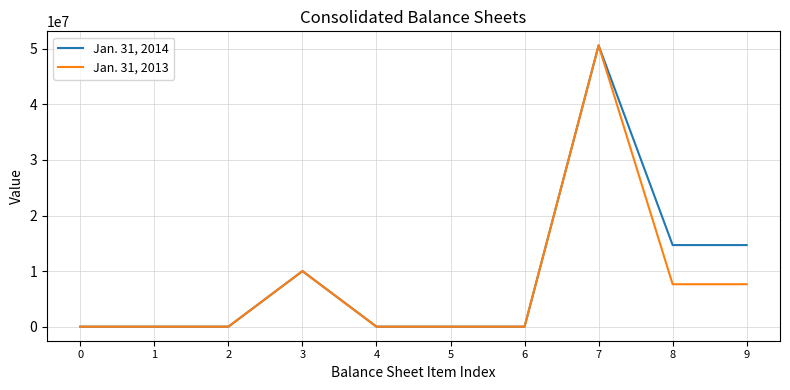

How many lines are shown in the chart?

2